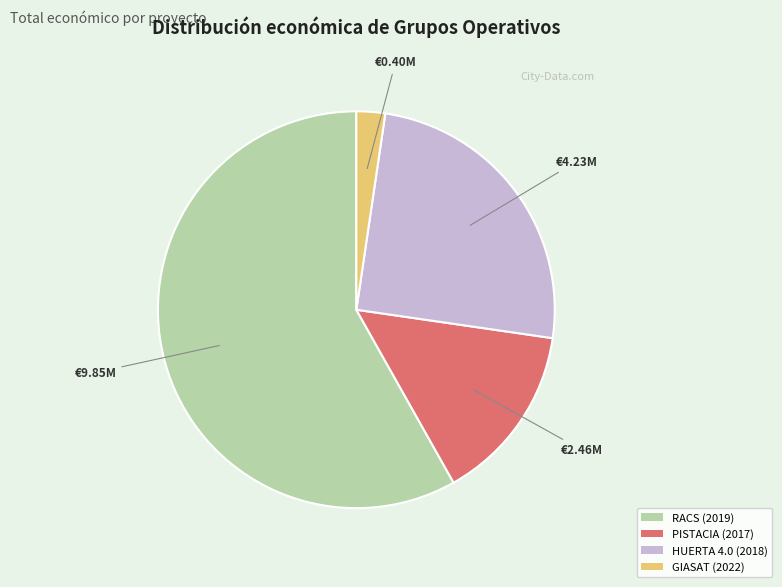

The HUERTA 4.0 (2018) slice represents 25% of the pie. True or false?

True